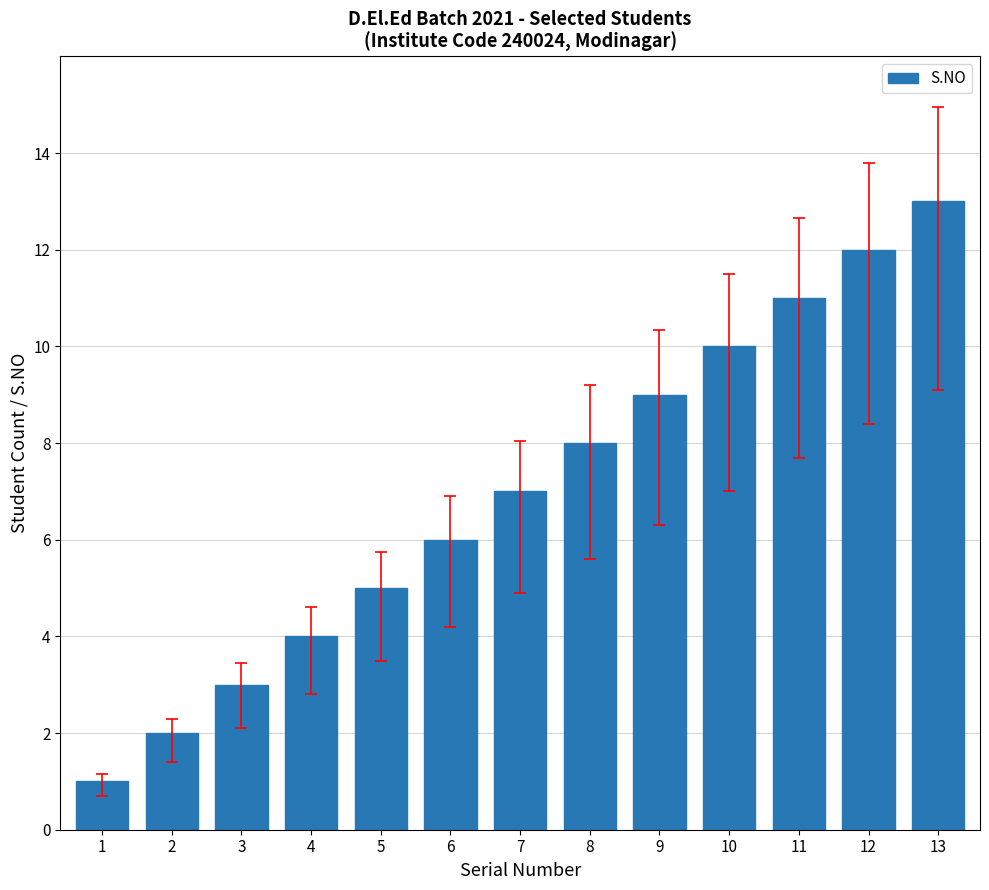

The chart shows a value of 13 at 13. True or false?

True